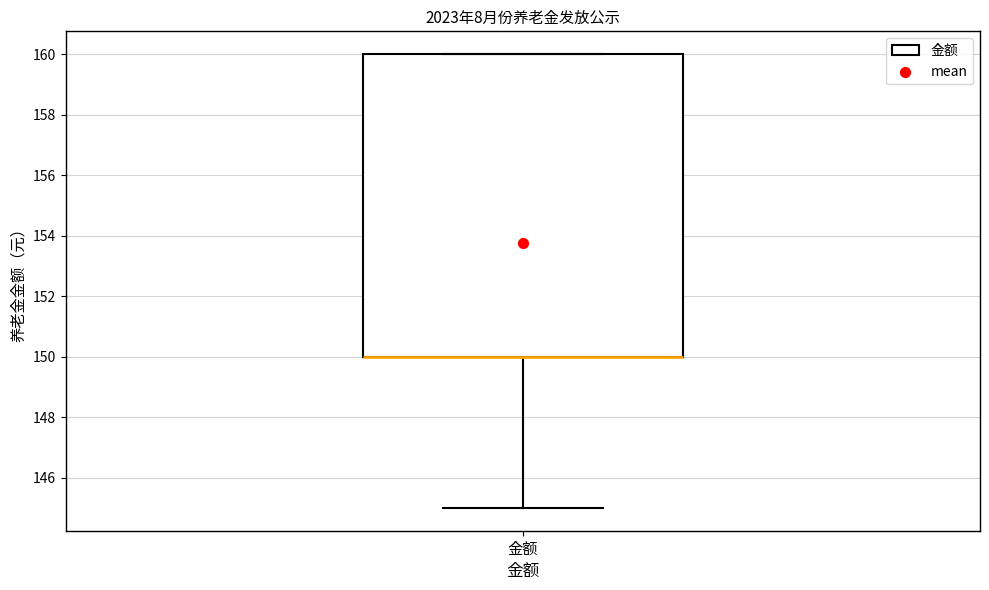

Transcribe this box plot: give where the median line is, the range the box spans, and where the two whiskers end, as read against the y-axis. The values are not printed on the chart, so give them approximately, as read against the axis.

median 150 (drawn on the box's lower edge), box 150 to 160, whiskers 145 to 160